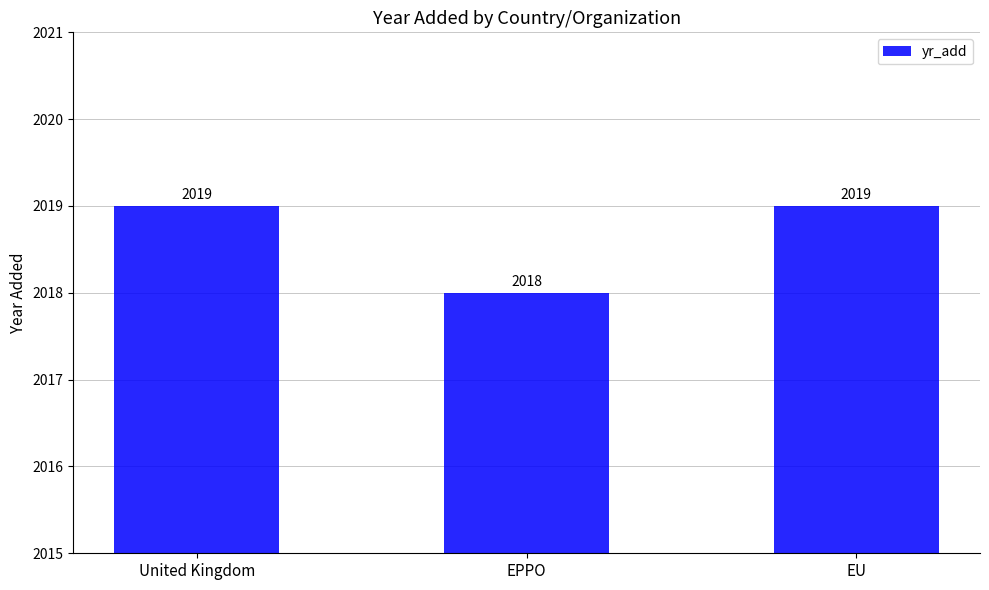

Are the bars horizontal?

No